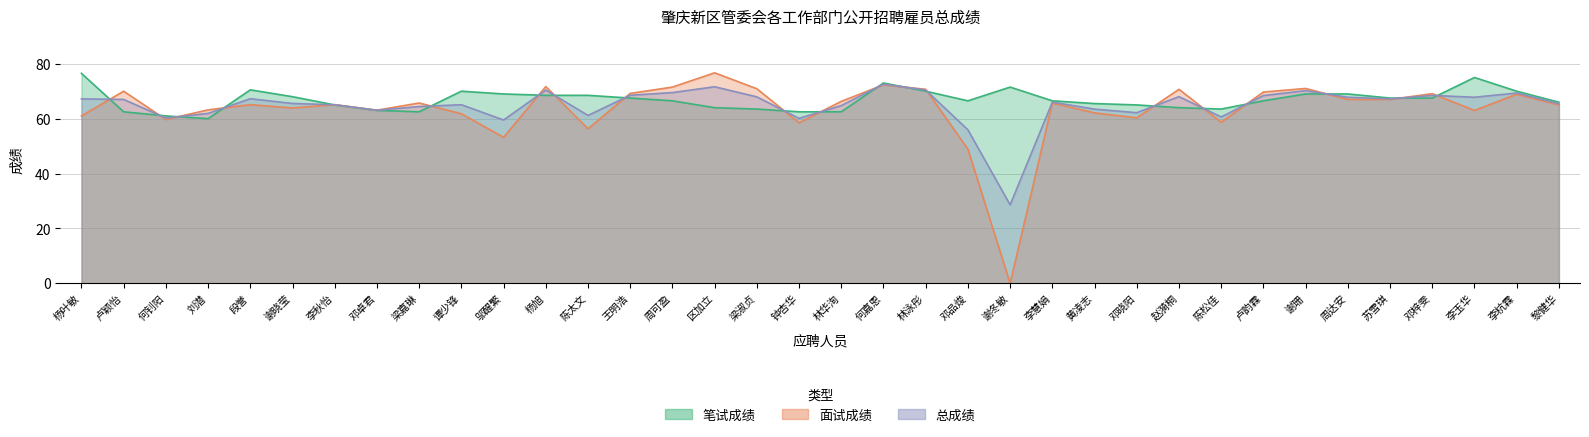

Which series has the largest total across all categories?

笔试成绩